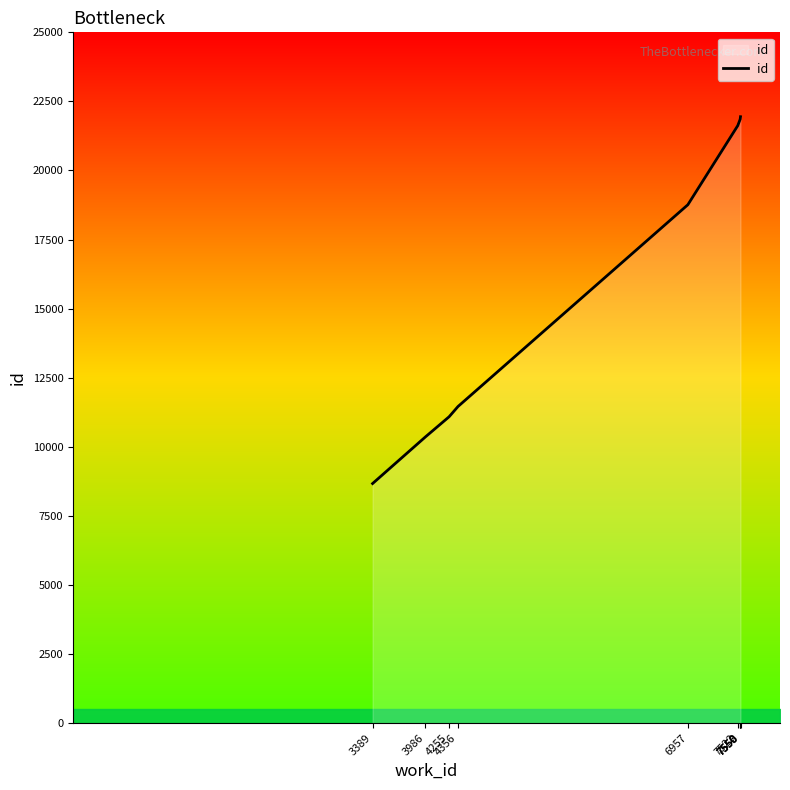

Where does the data first go above 21623?

7550